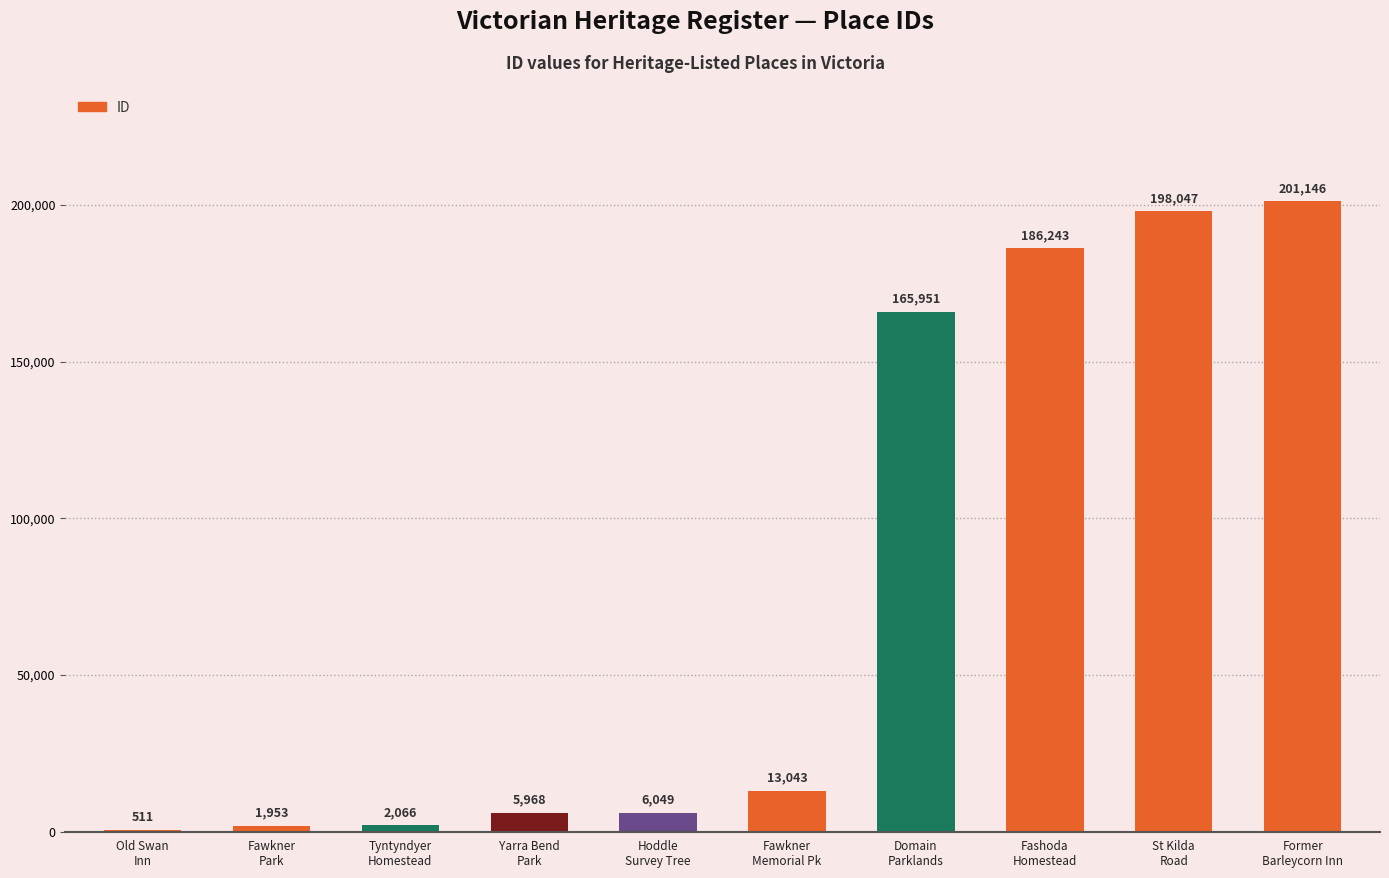

Approximately how many times larger is the value at Former
Barleycorn Inn compared to Hoddle
Survey Tree?

33.3